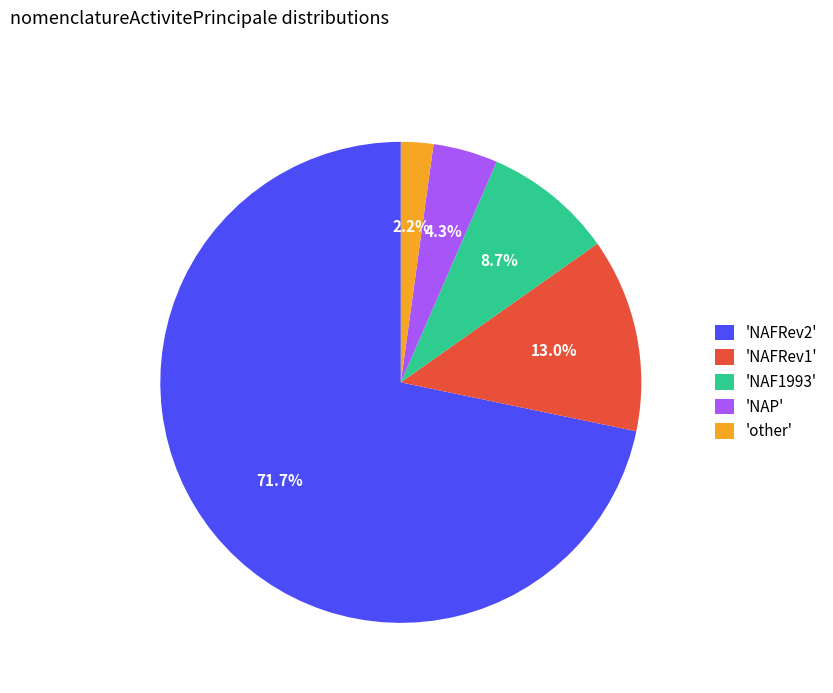

To the nearest percent, what is the difference between the largest and smallest slice percentages?

70%